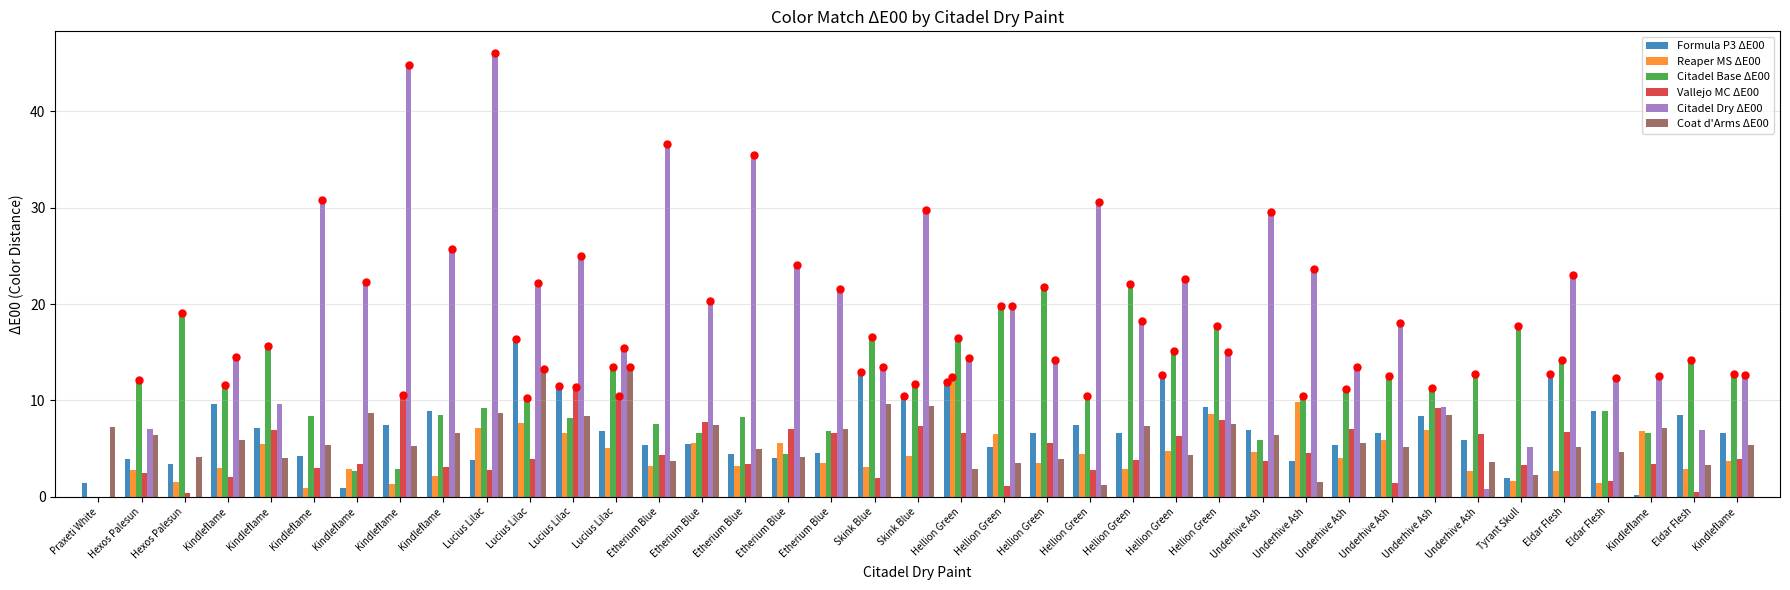

How many distinct data groups are displayed?

6